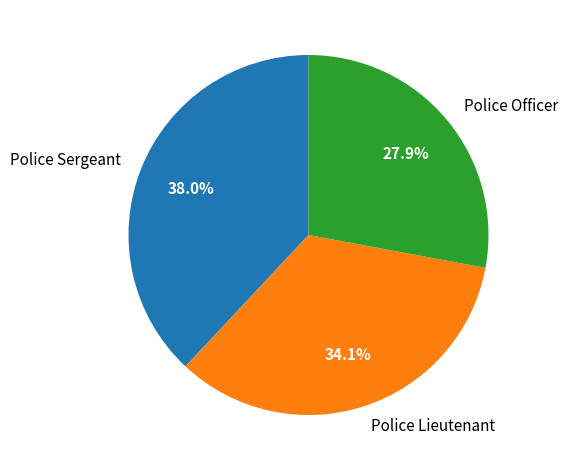

Rank the categories by value from highest to lowest.

Police Sergeant, Police Lieutenant, Police Officer